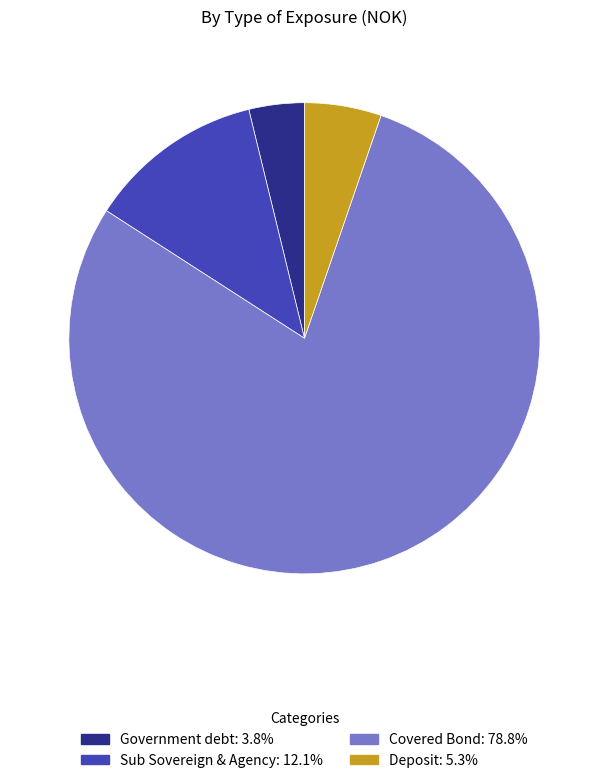

Is there a majority slice in this chart?

Yes